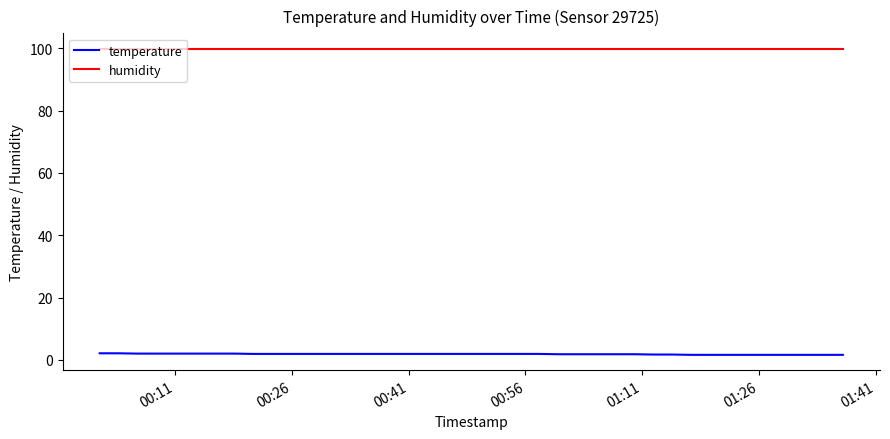

True or false: humidity and temperature intersect in this chart.

False